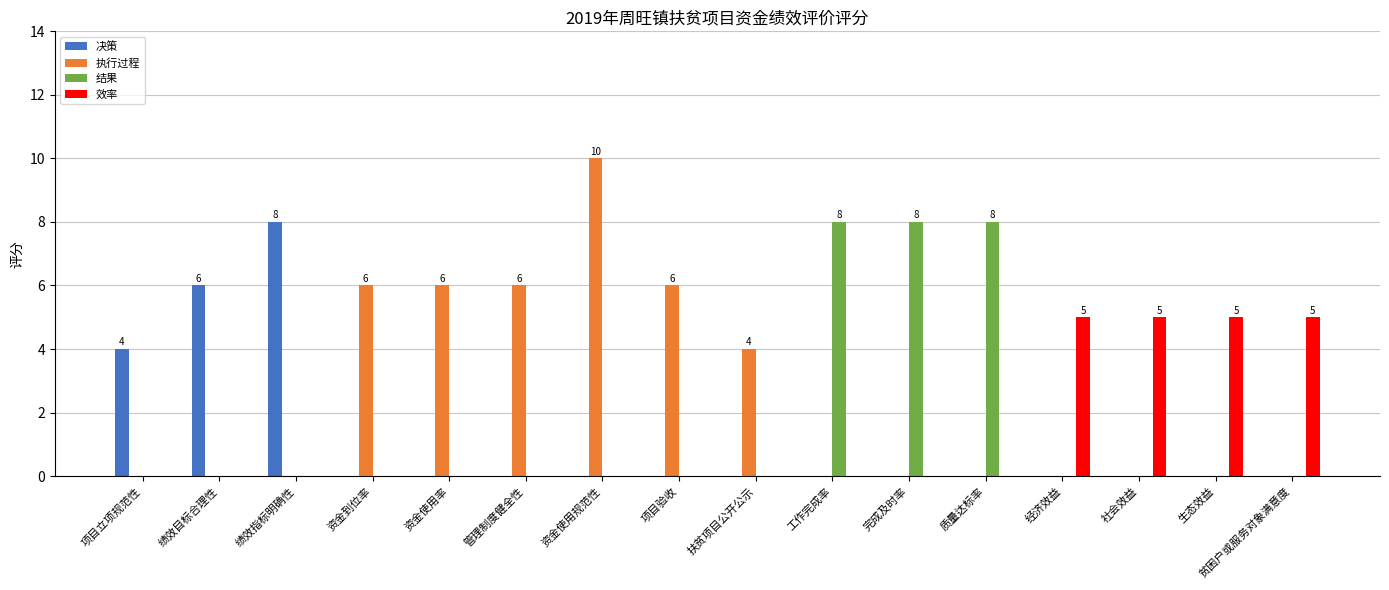

What is the sum of all 决策 values?

18